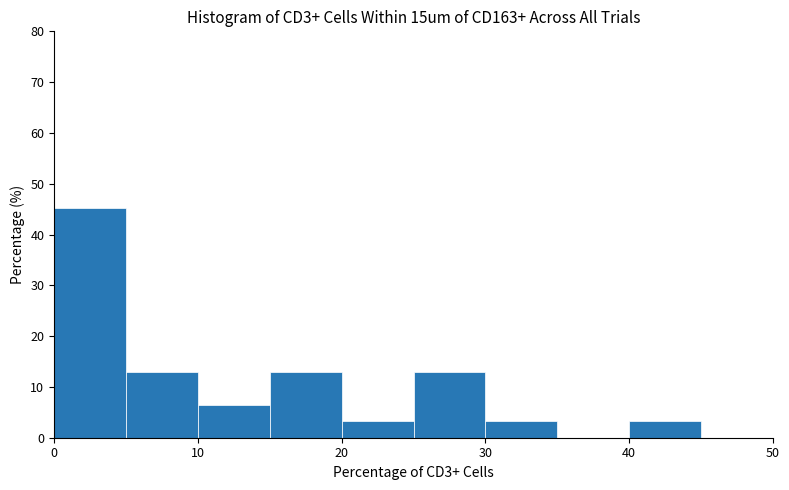

How tall is the bar that spans 30 to 35 on the x-axis? The values are not printed on the chart, so give them approximately, as read against the axis.

3